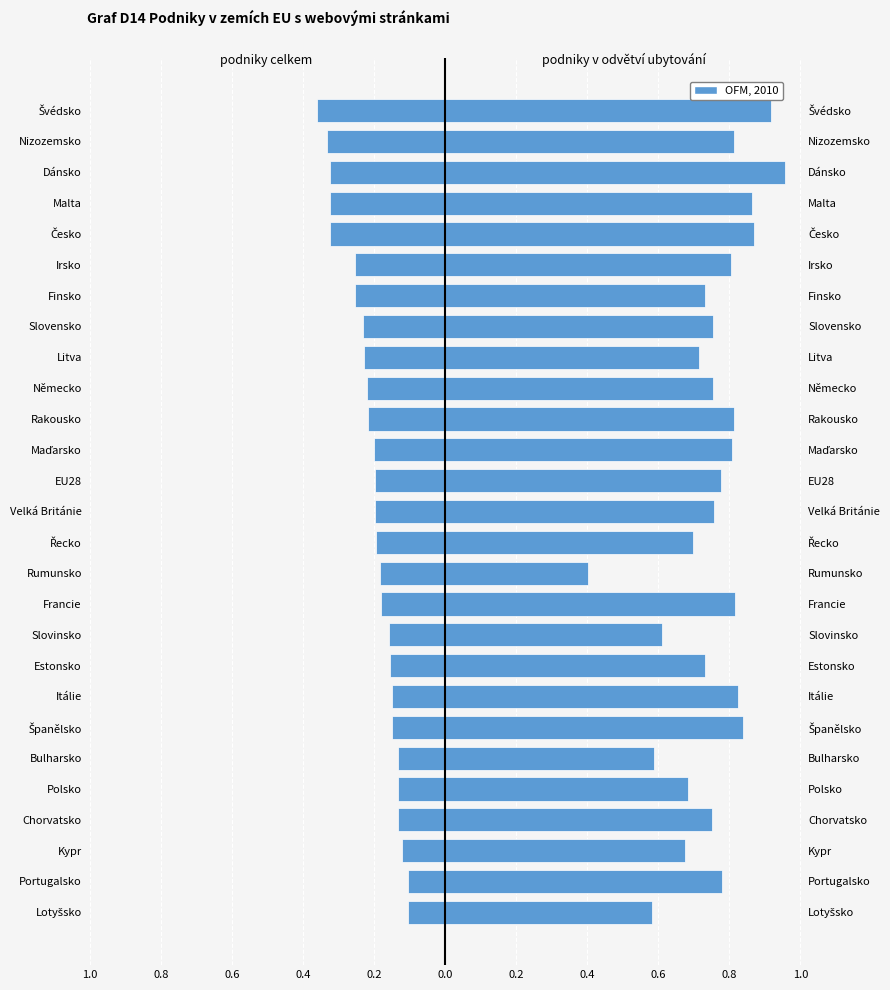

What is the maximum value for podniky v odvětví ubytování?

1.0